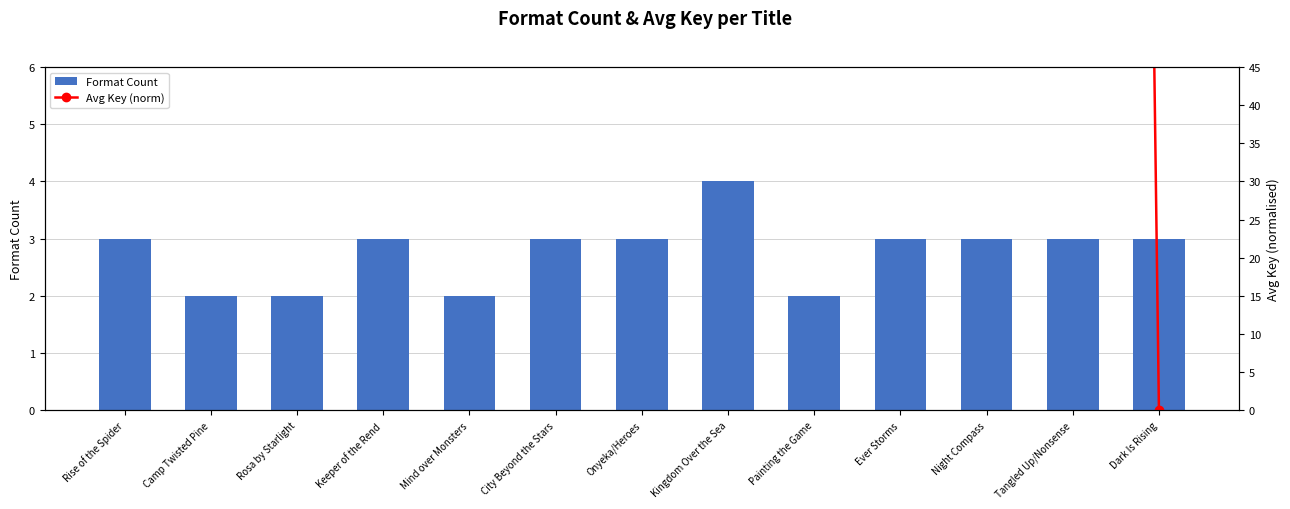

At how many categories does at least one series exceed 88?

12